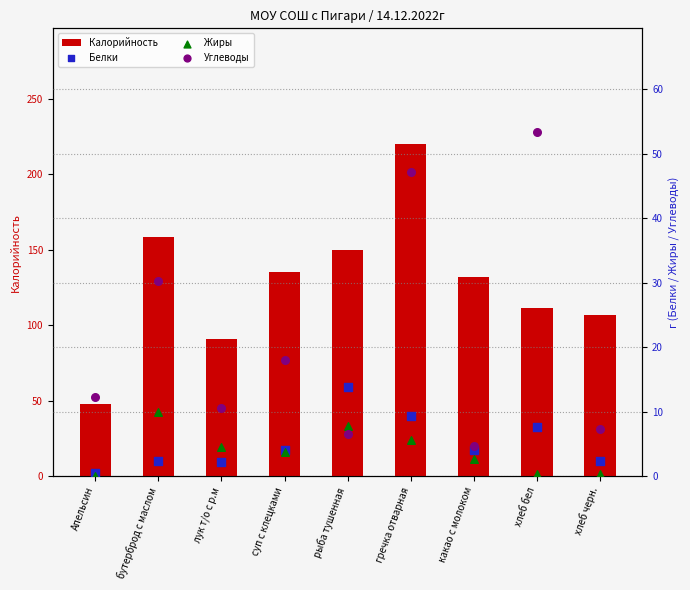

Which series has the largest total across all categories?

Калорийность